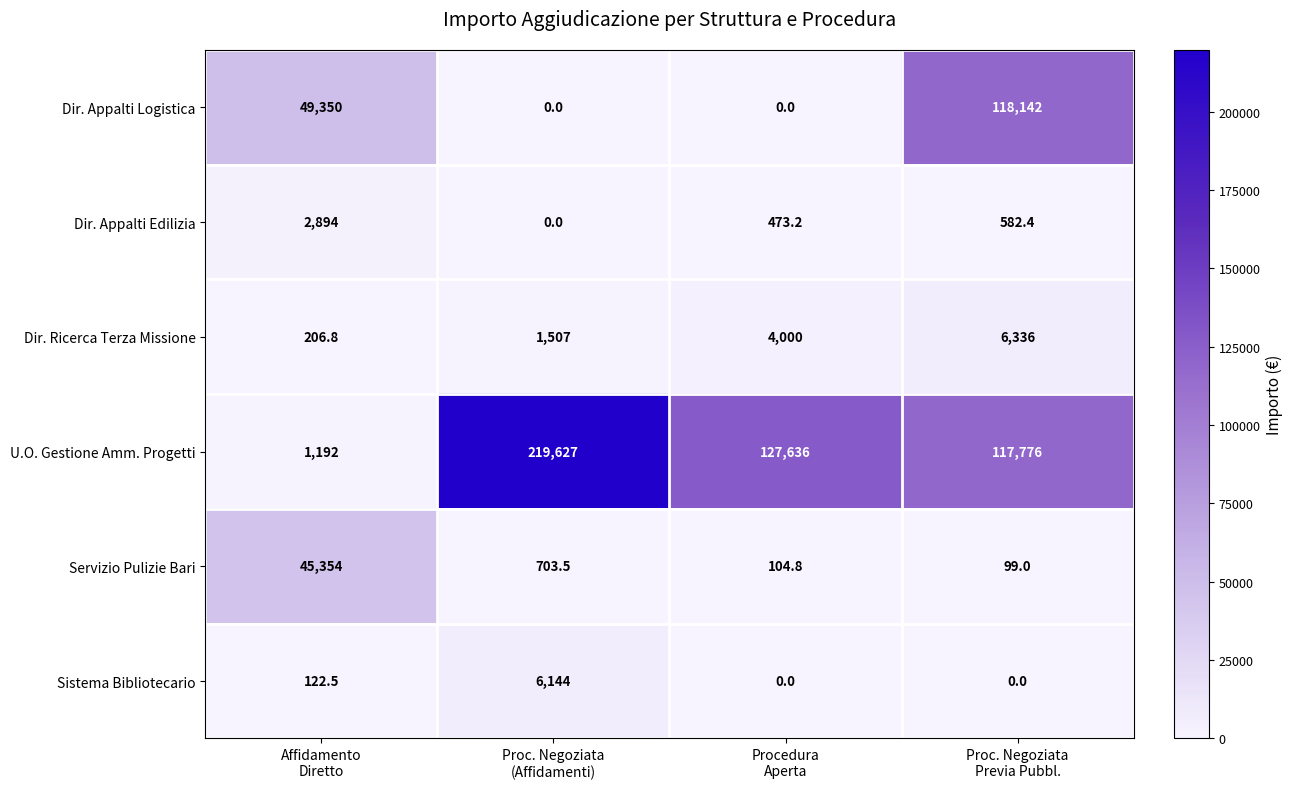

What is the average value of the Servizio Pulizie Bari series?

11565.3